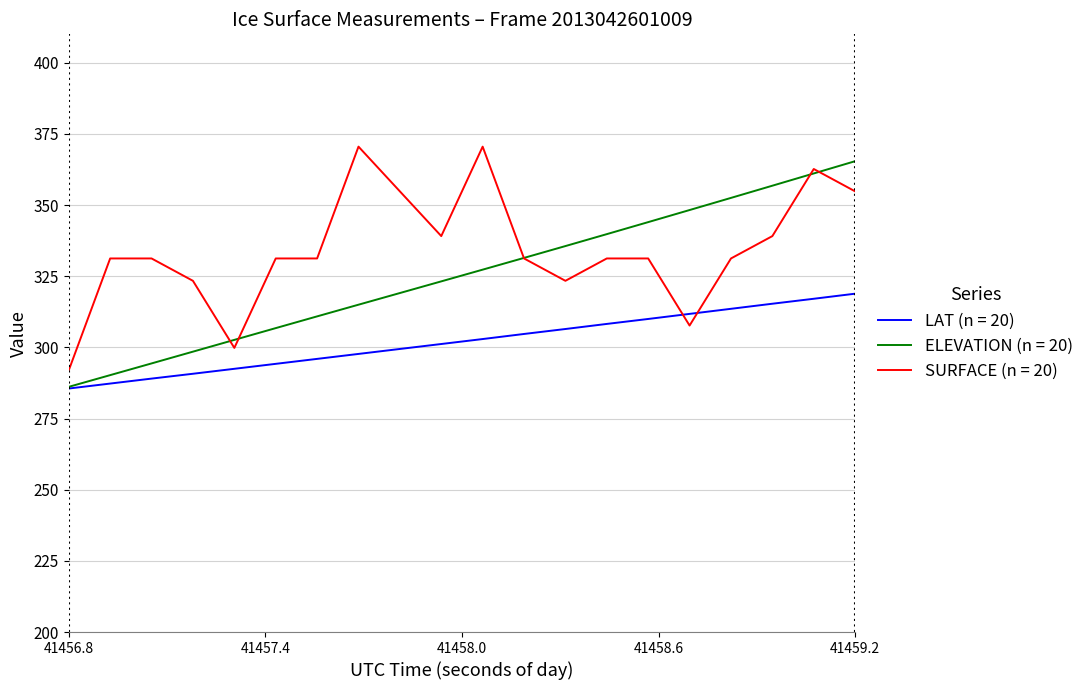

Which series has the largest total across all categories?

SURFACE (n = 20)